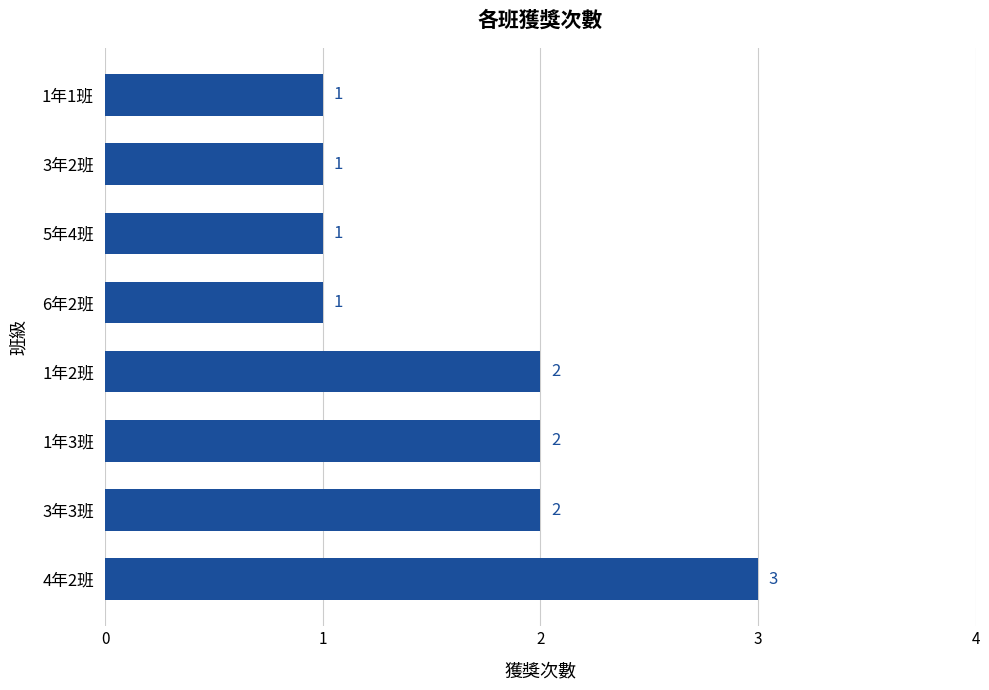

What is the sum of the values at 4年2班 and 1年3班?

5